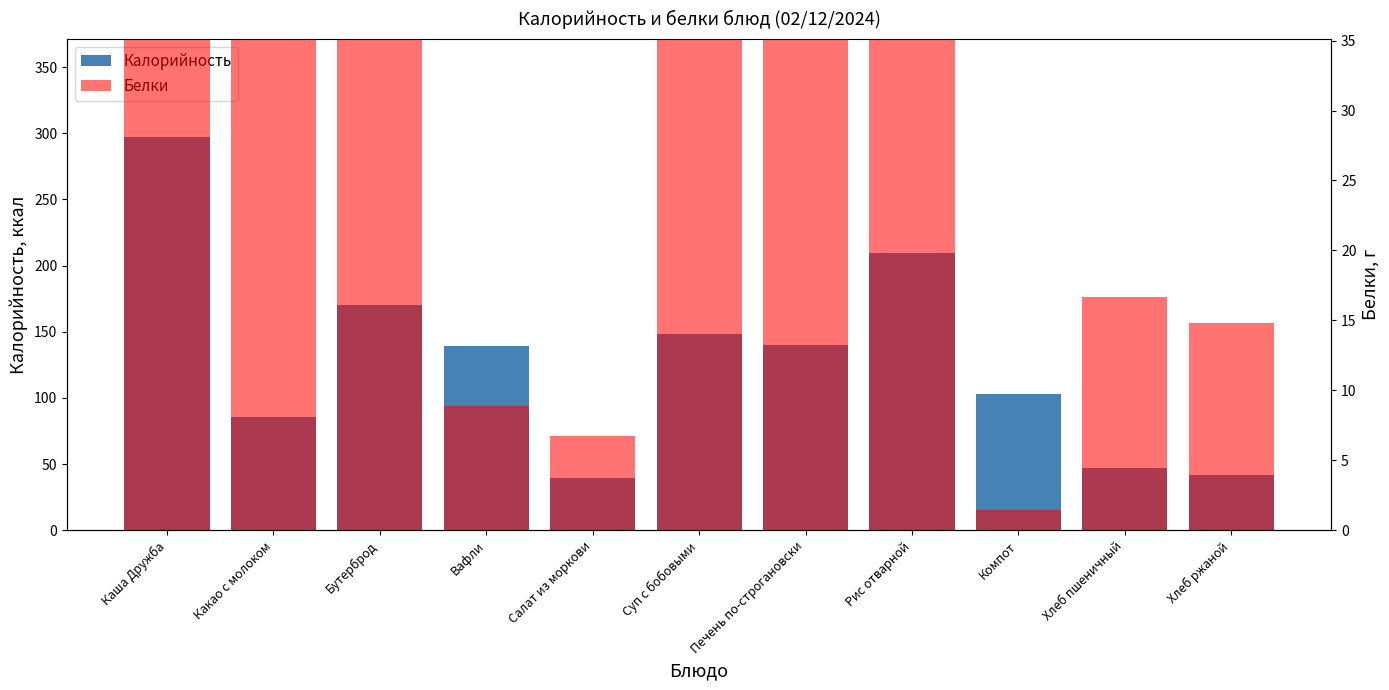

Is it true that Белки equals 5.2 at Вафли?

False